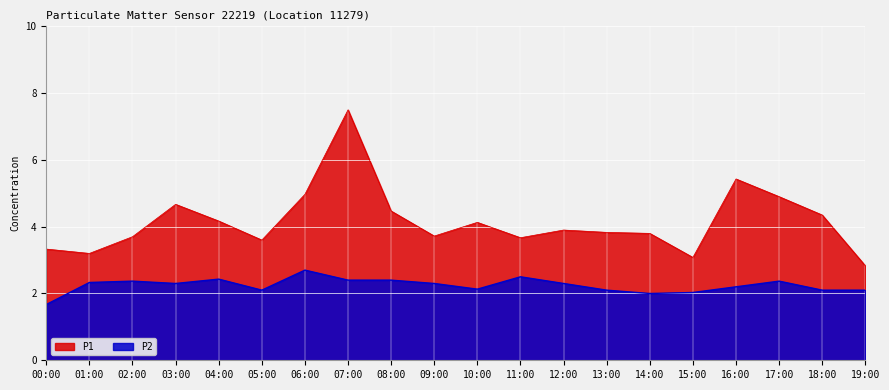

At which category does P2 reach its first local valley?

03:00